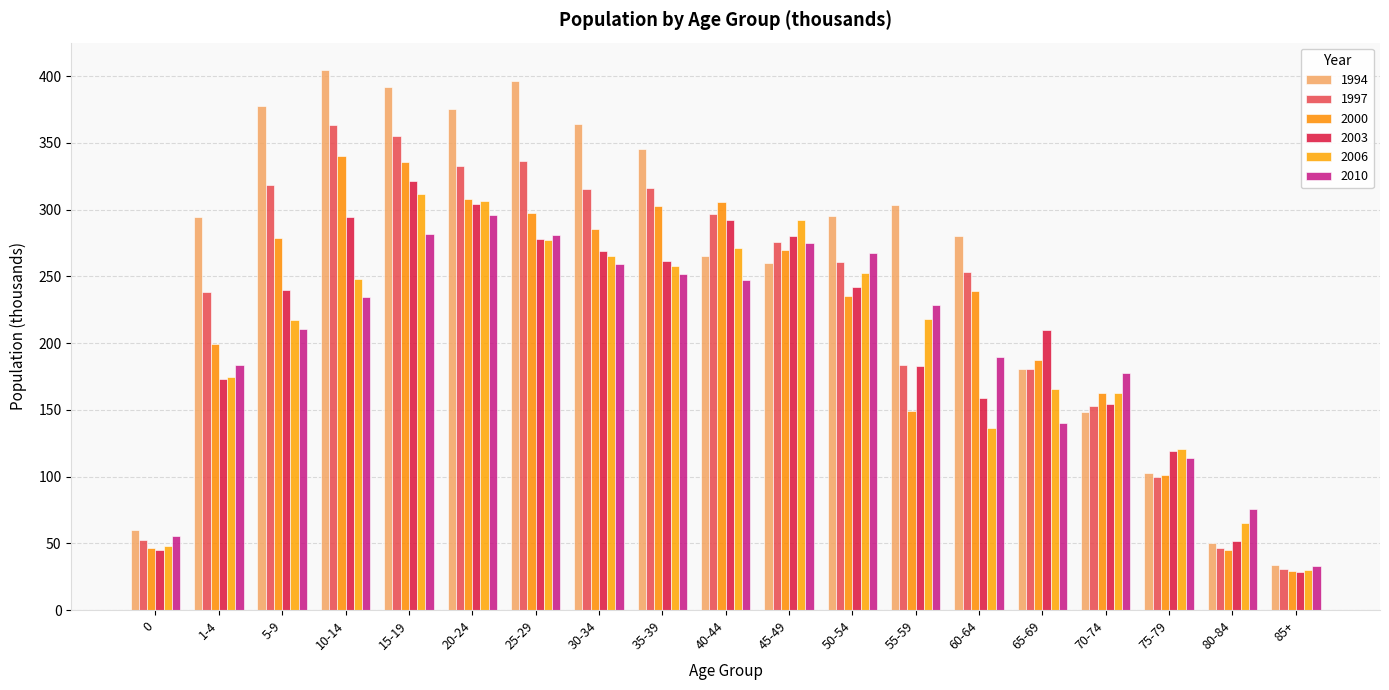

Between 15-19 and 45-49, which series saw the biggest shift?

1994